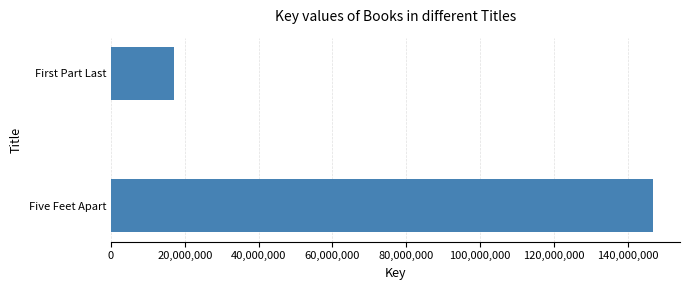

Between Five Feet Apart and First Part Last, which is larger?

Five Feet Apart